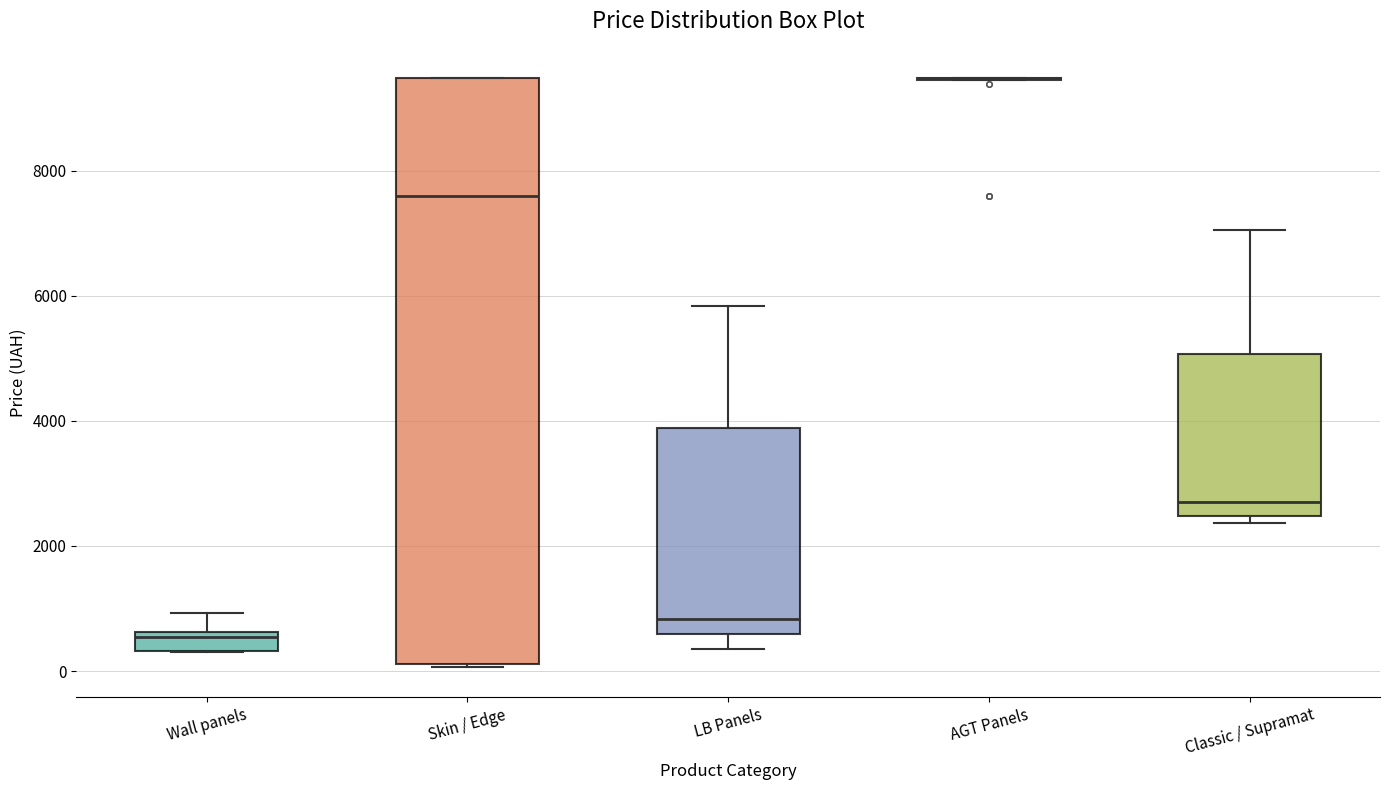

Where does the median line of the box for LB Panels sit on the y-axis? The values are not printed on the chart, so give them approximately, as read against the axis.

800